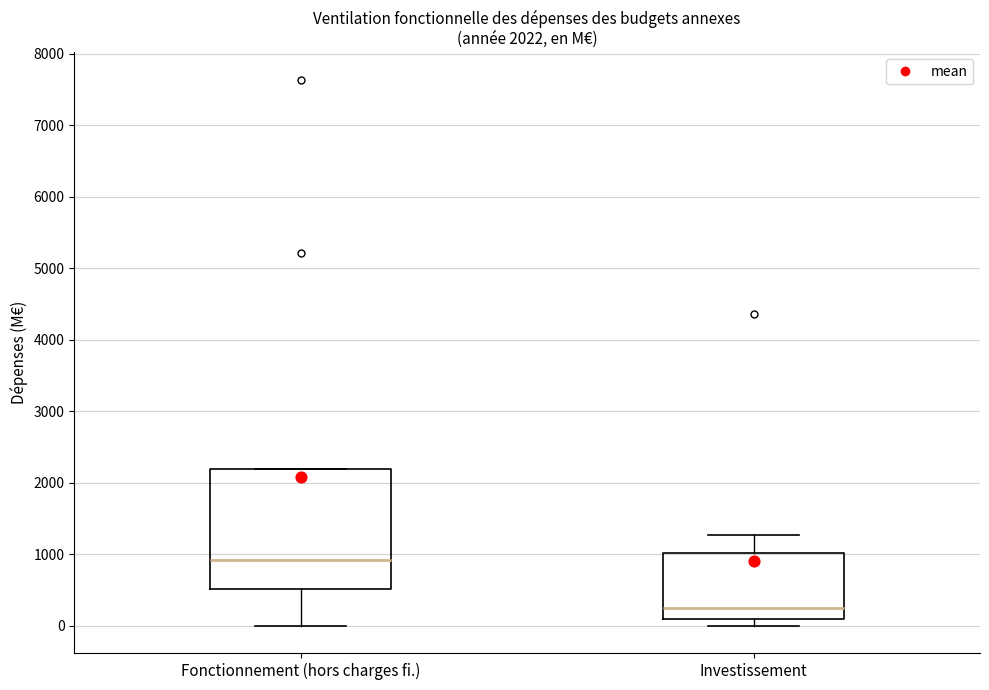

Which box is the tallest, from its lower edge to its upper edge?

Fonctionnement (hors charges fi.)